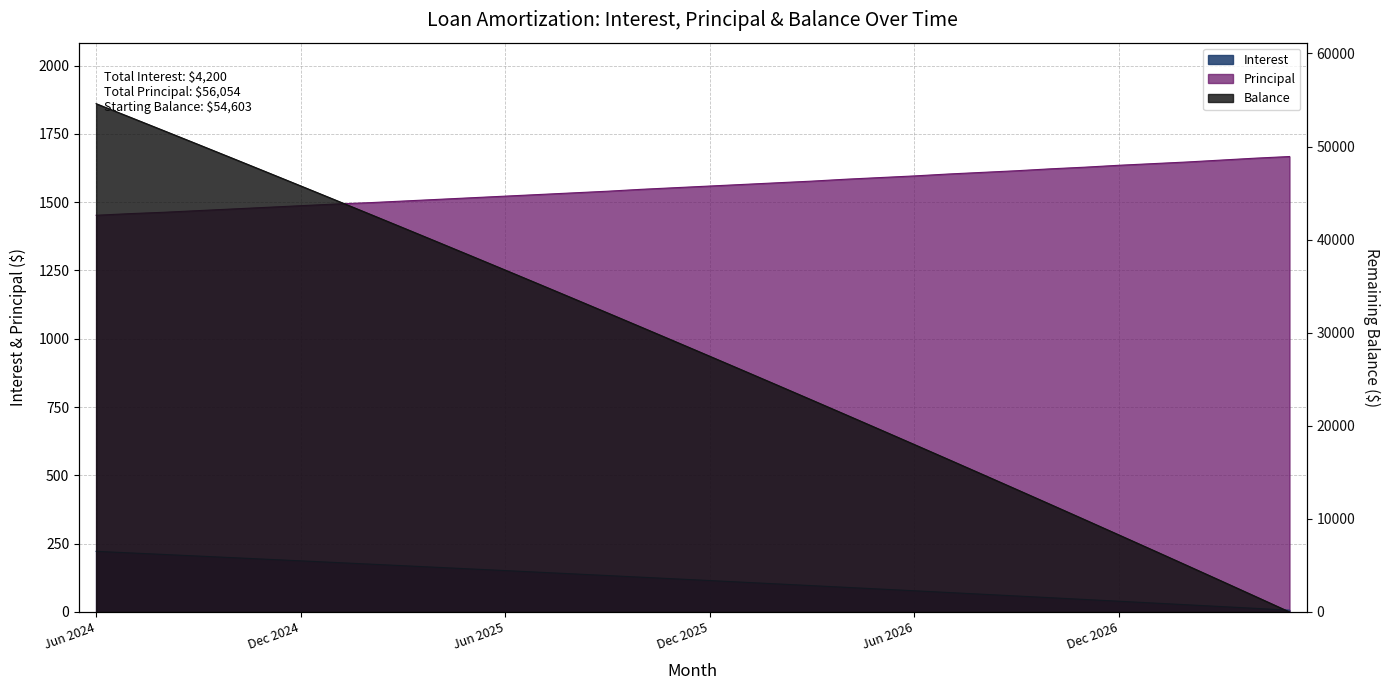

Which has a higher value, Jan 2025 or Apr 2027?

Jan 2025